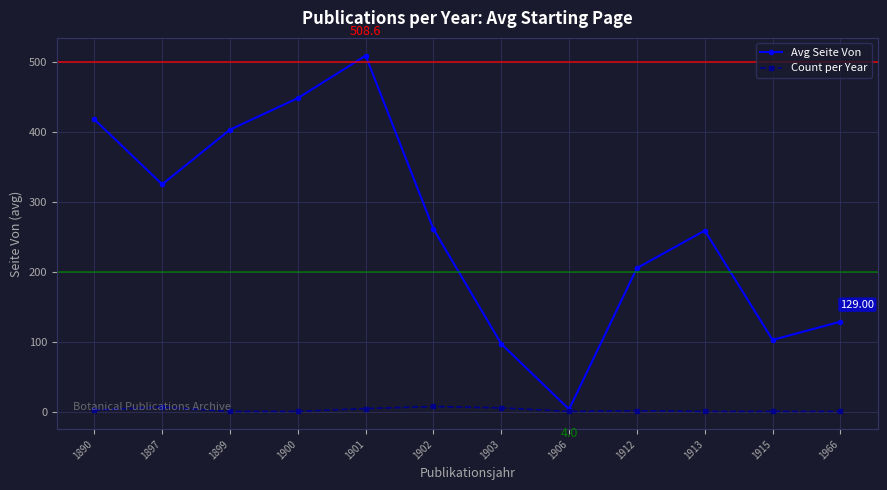

True or false: Avg Seite Von has more than 0 interior local peaks.

True